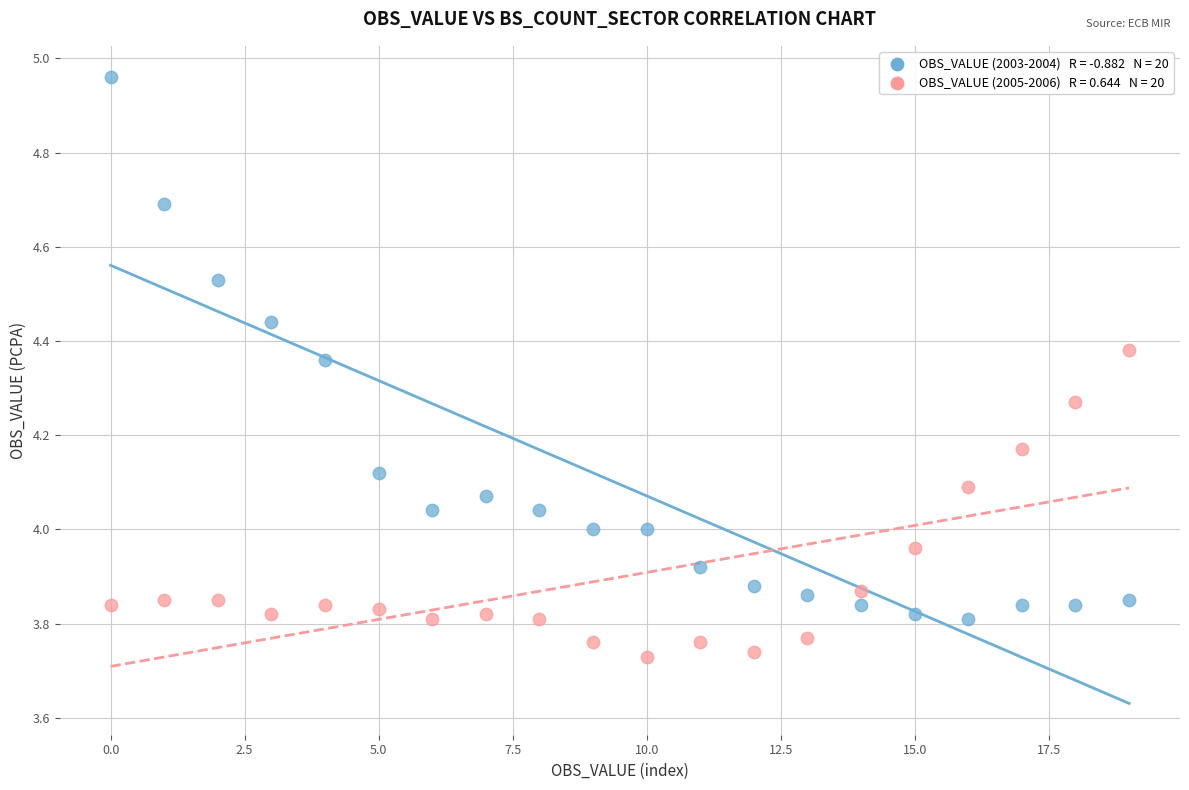

Across all data points, what is the range of Y values (max minus min)?

1.2